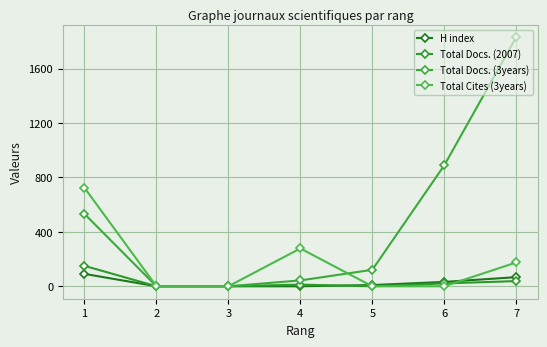

Where is Total Docs. (2007) nearest to the value 75?

7